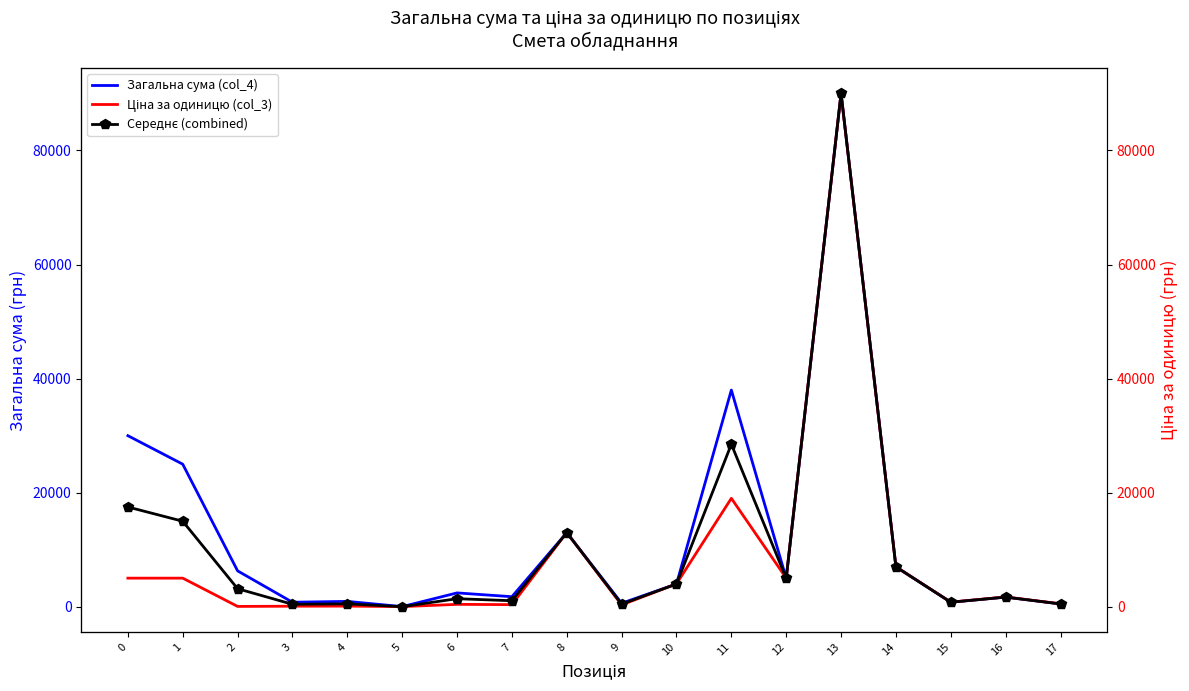

How many values in the Ціна за одиницю (col_3) series are below 1700?

9